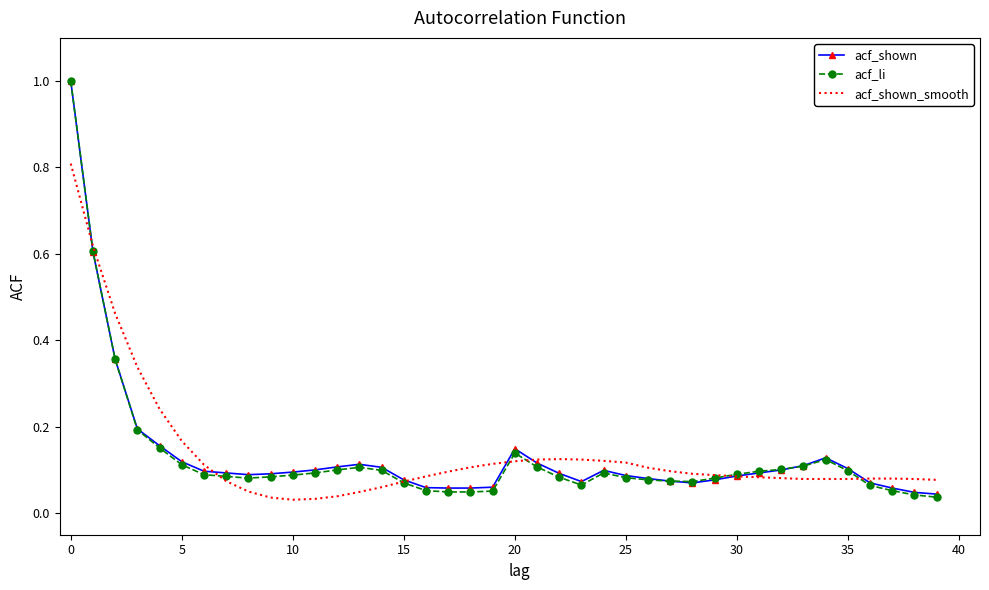

What is the maximum value shown in the chart?

1.0